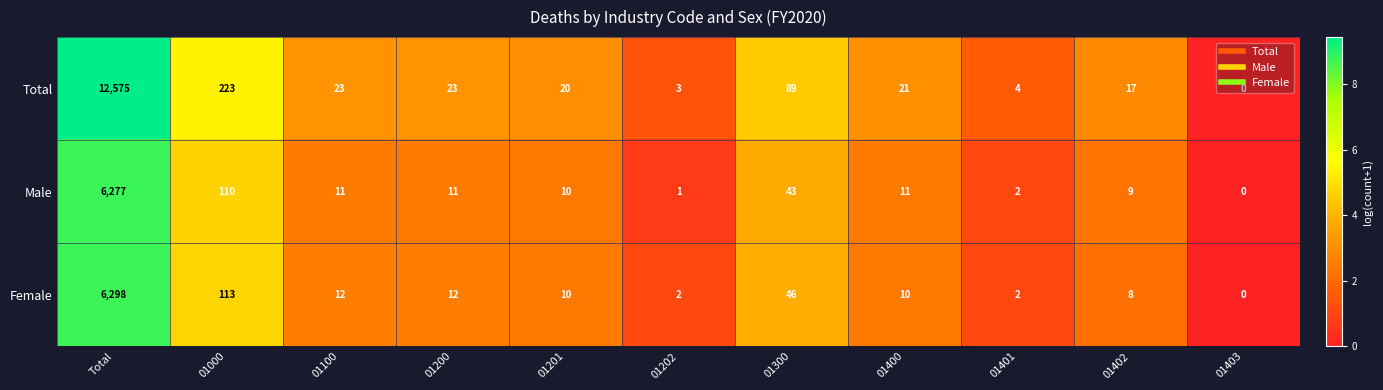

What is the difference between the Male values at 01402 and 01401?

7